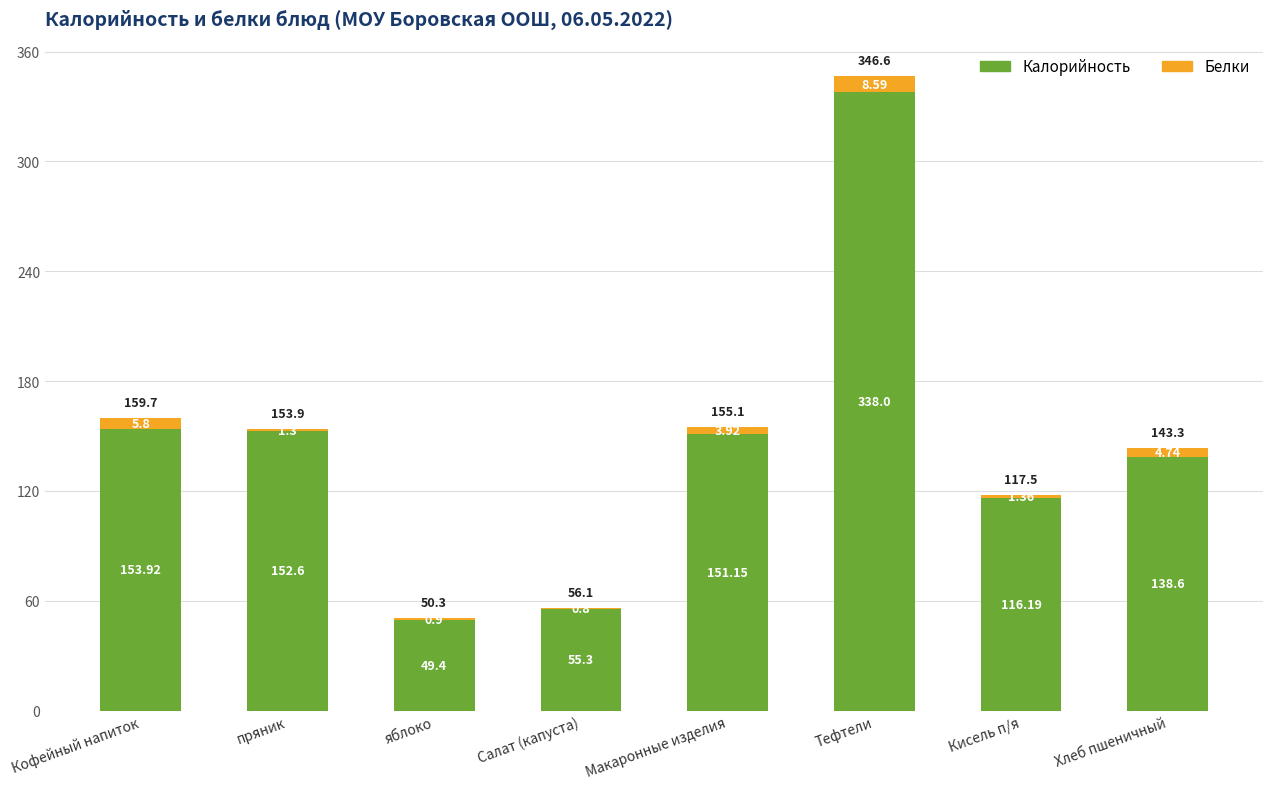

Read the Калорийность value at Кисель п/я.

116.2